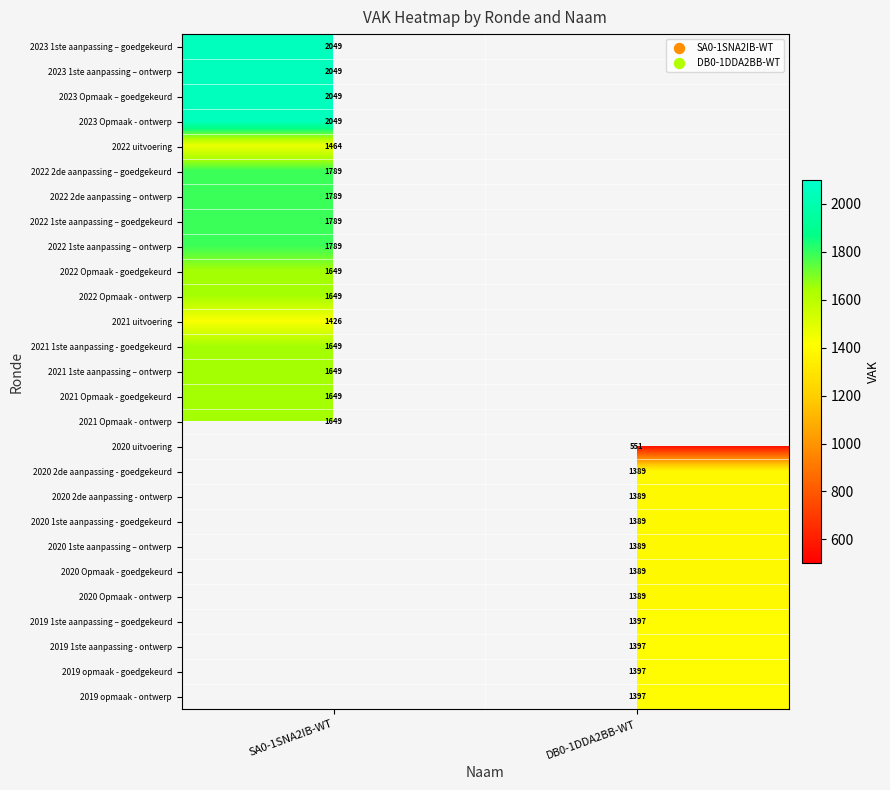

Which label corresponds to the smallest value in the chart?

DB0-1DDA2BB-WT